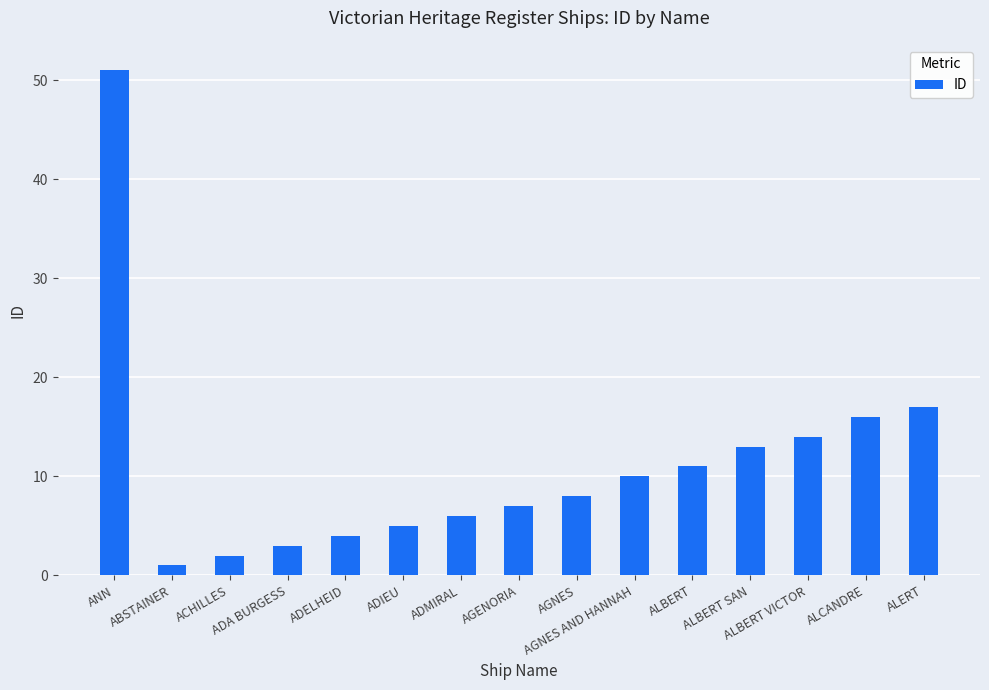

What is the minimum value shown in the chart?

1